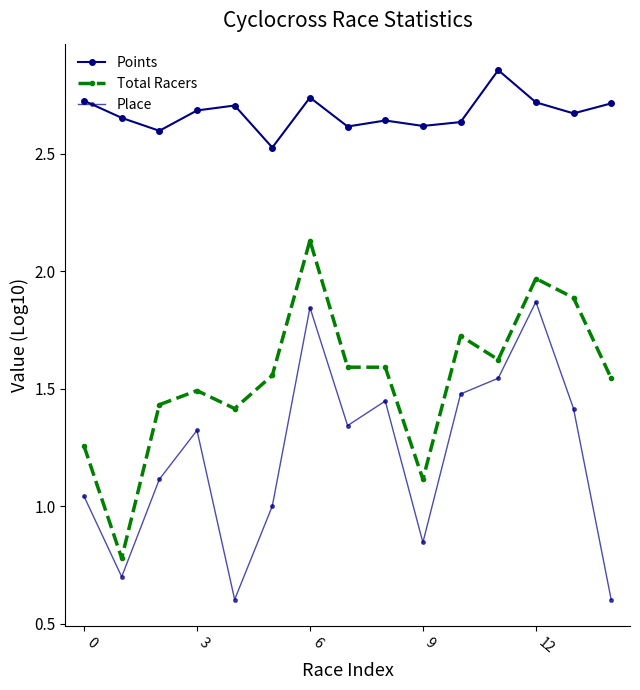

True or false: Total Racers and Place cross at least once.

False